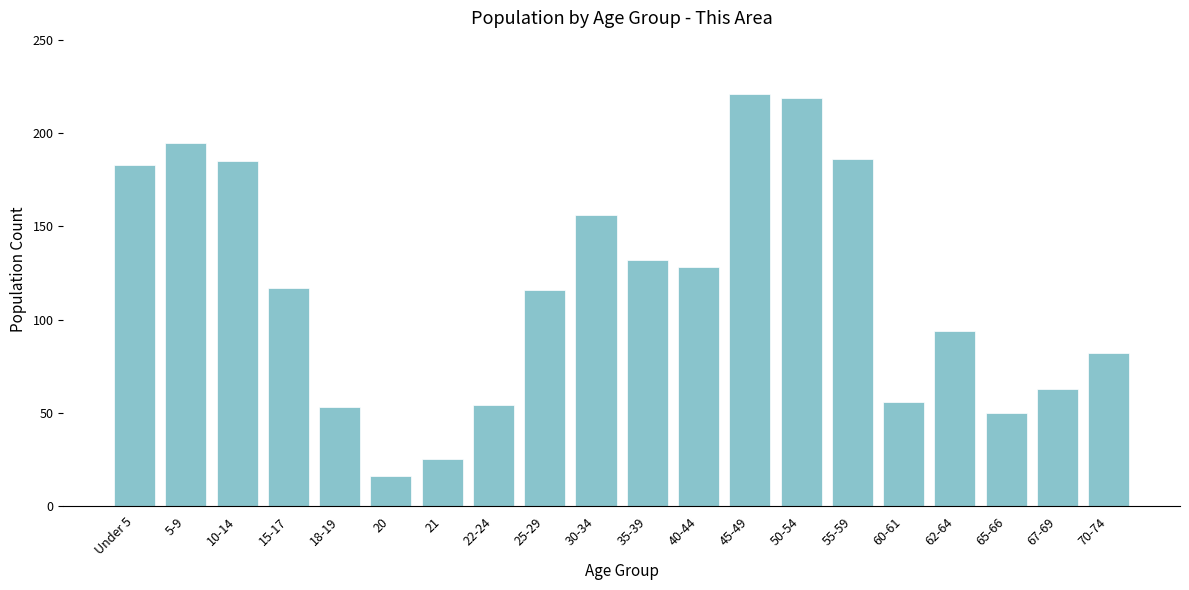

What position from the right is Under 5?

20